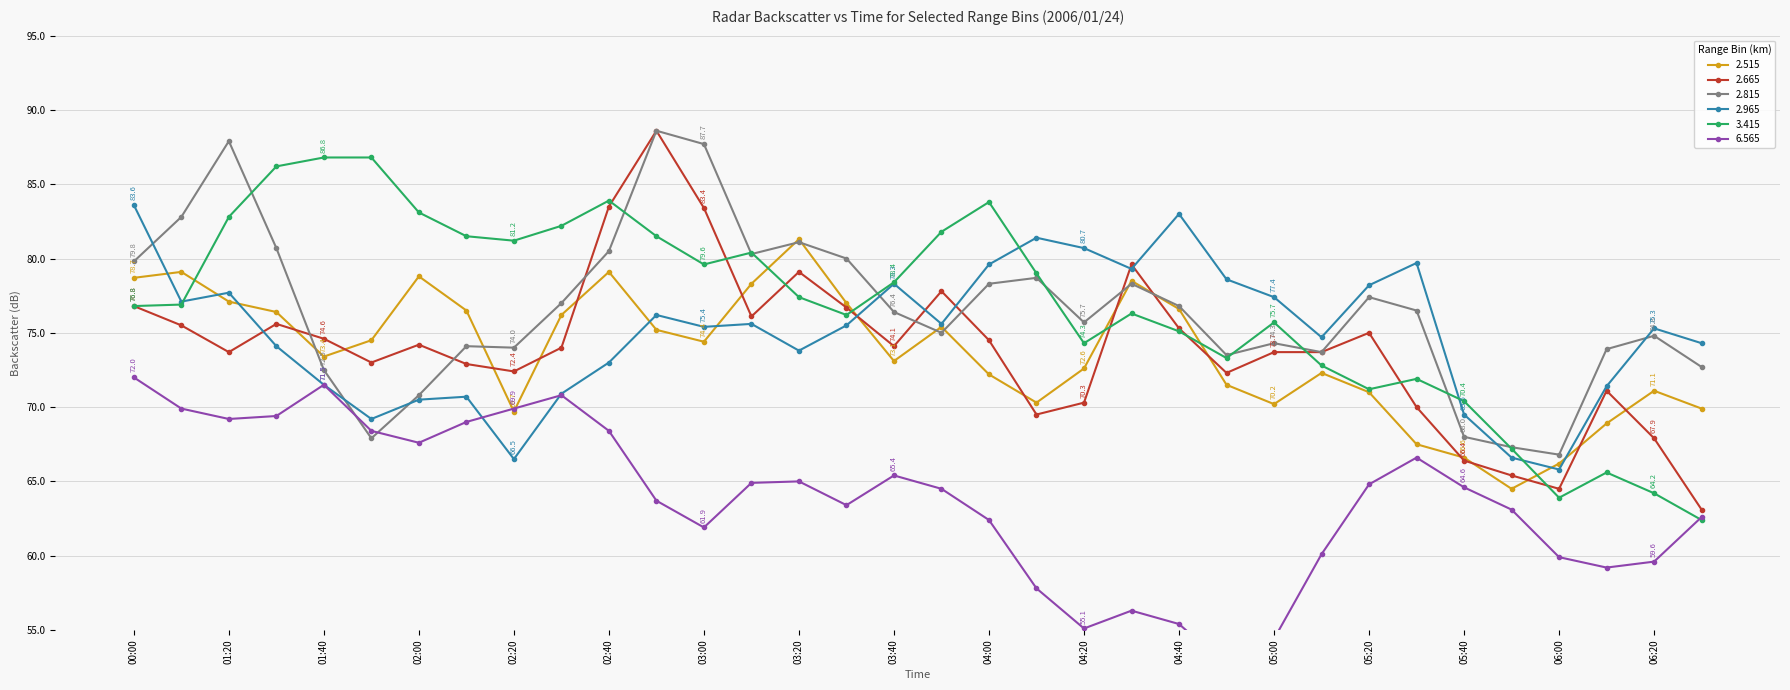

What are all the series names shown in the legend?

2.515, 2.665, 2.815, 2.965, 3.415, 6.565